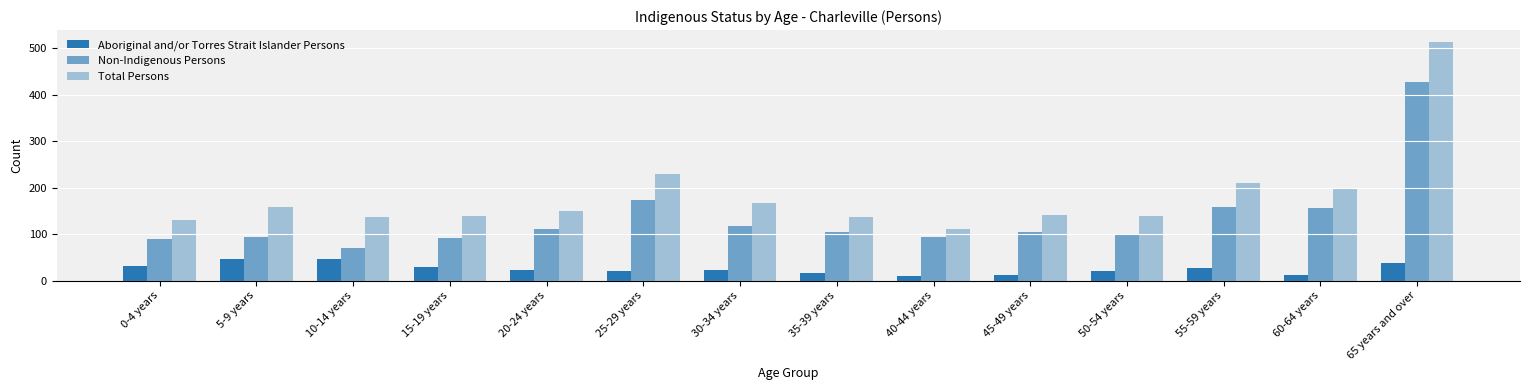

How many bars are there in each group?

3